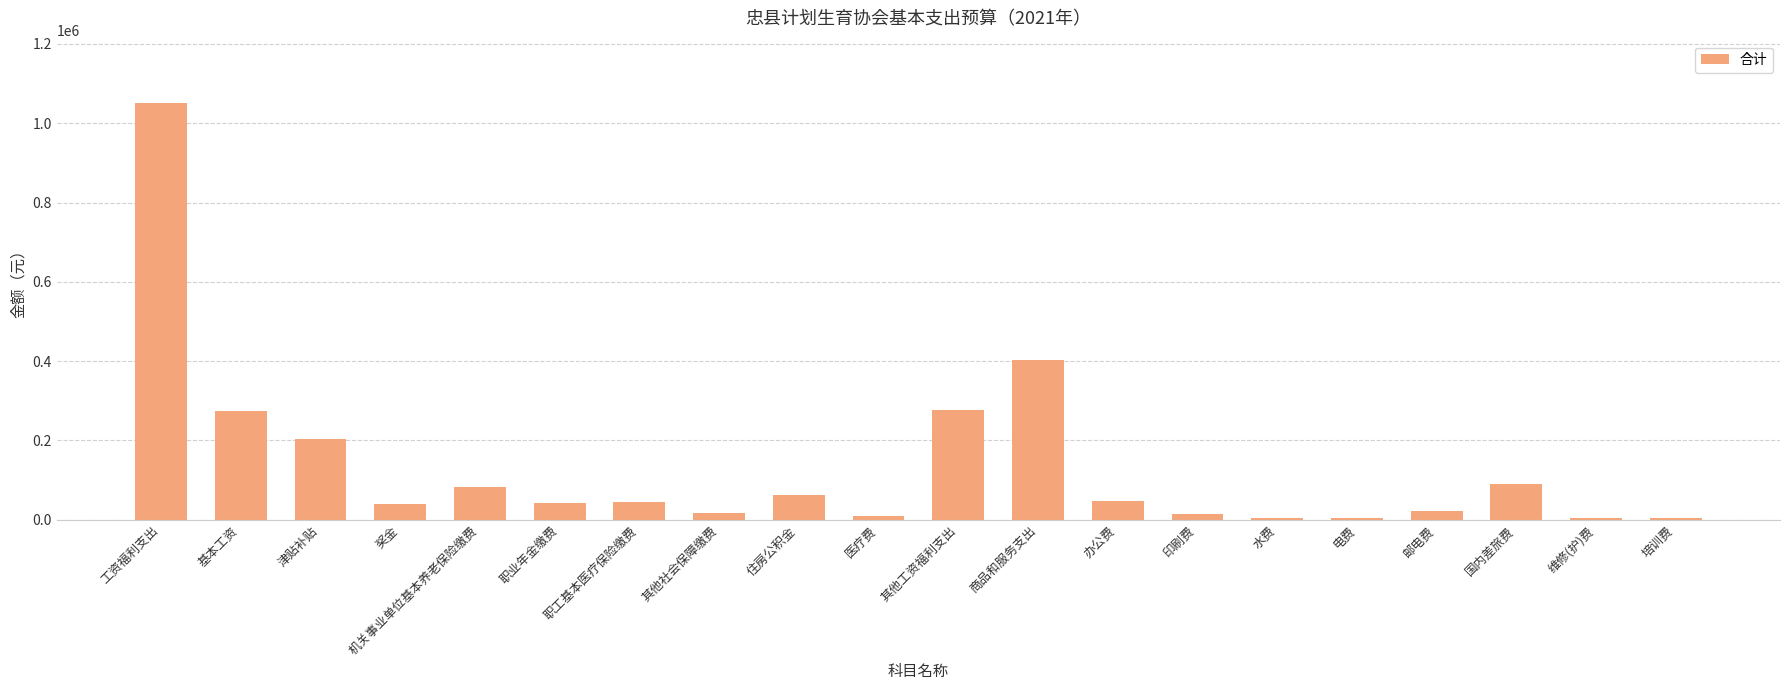

At which label is the value closest to 527383?

商品和服务支出